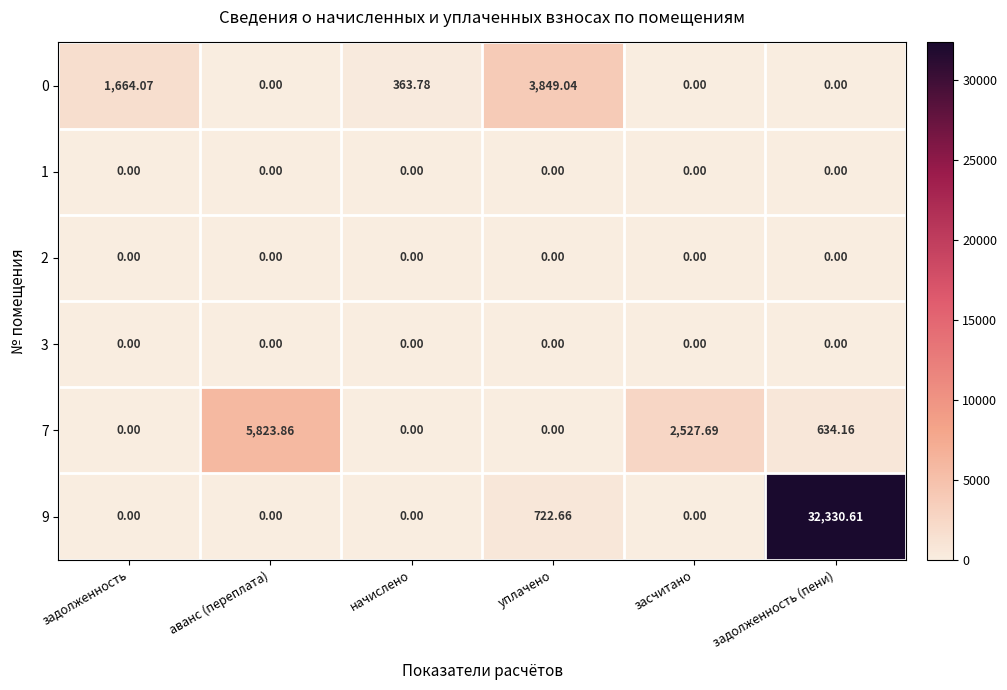

Is the value of 9 at аванс (переплата) greater than the value of 0 at задолженность?

No